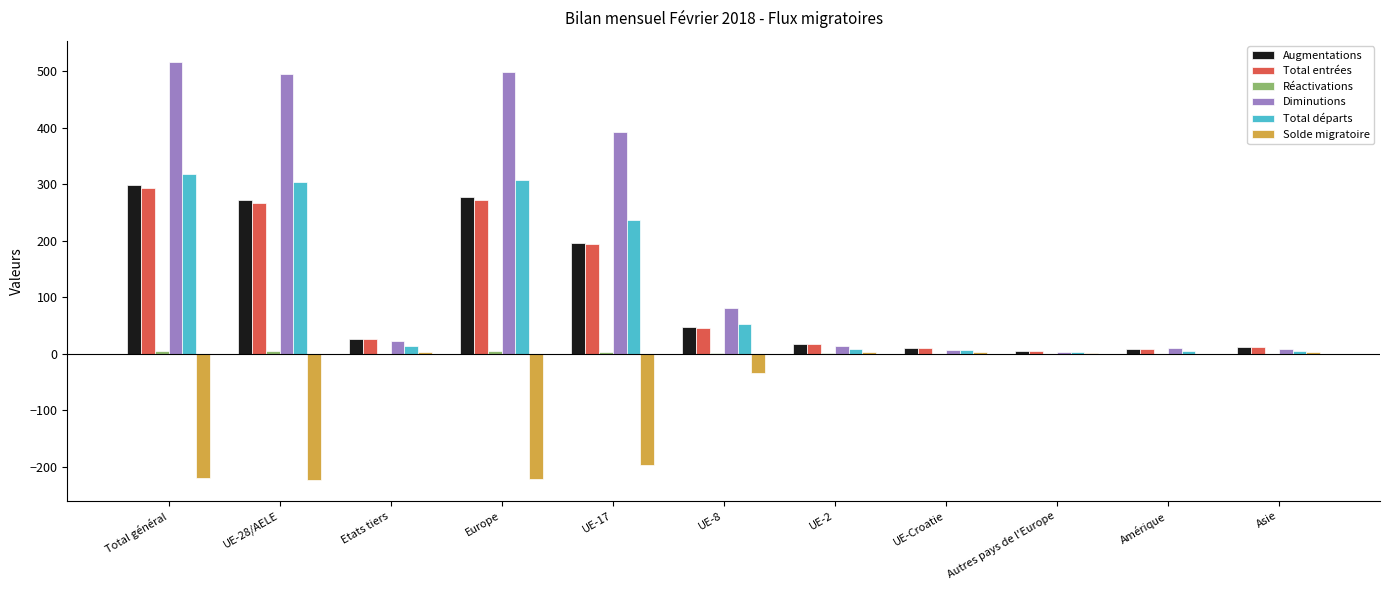

Which series has the largest total across all categories?

Diminutions